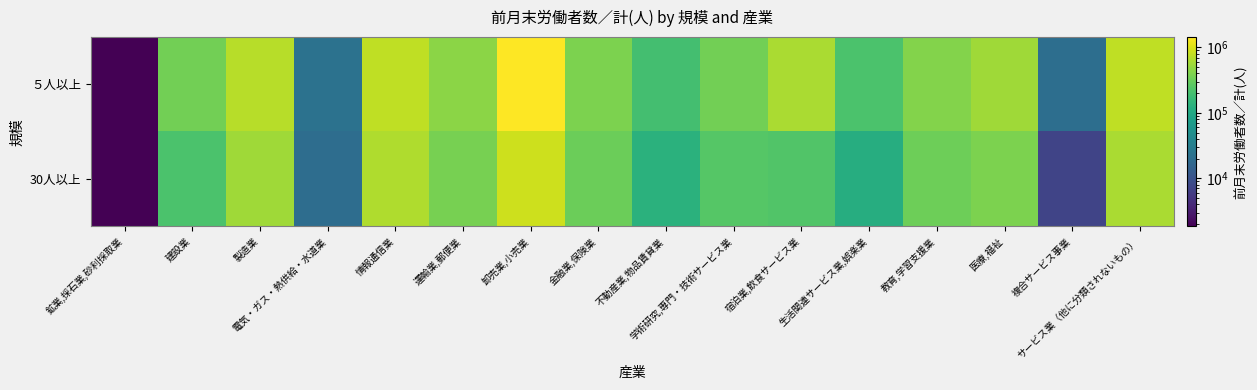

What is the total value across all series at 医療,福祉?

940237